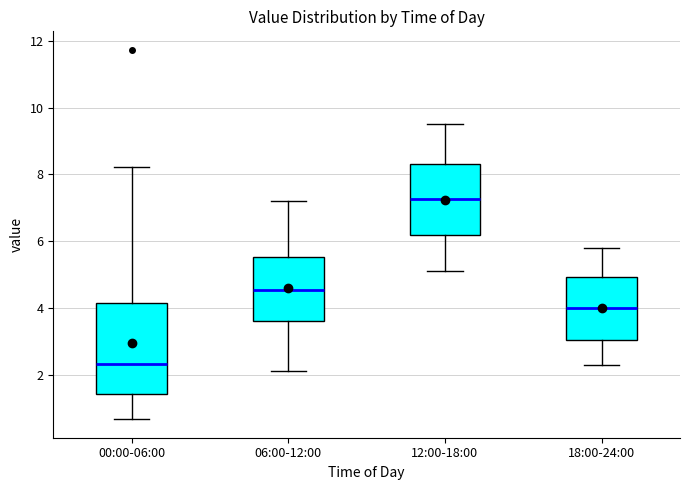

Which box's median line is the lowest?

00:00-06:00